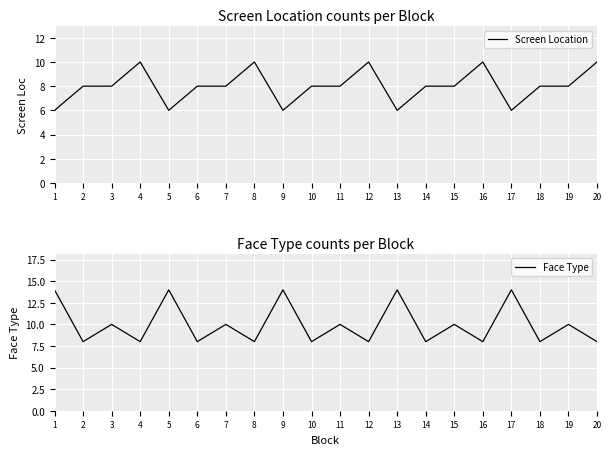

How many times do Screen Location and Face Type cross each other?

9